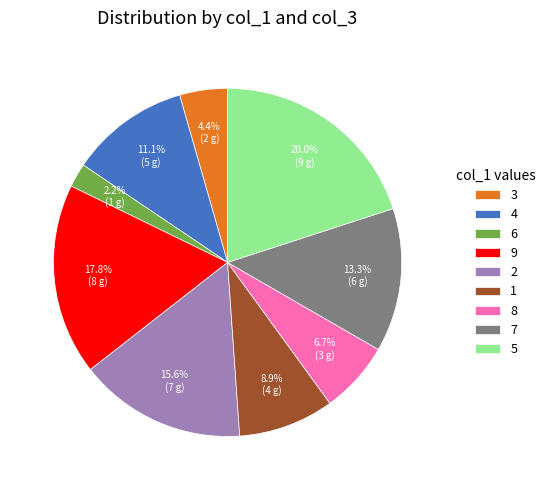

What is the ratio of the value at 9 to the value at 7?

1.3